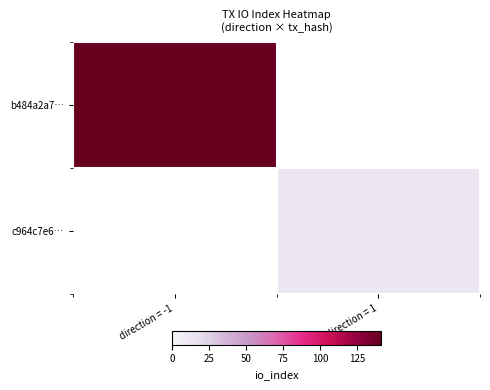

How many values in b484a2a7… are above zero?

1